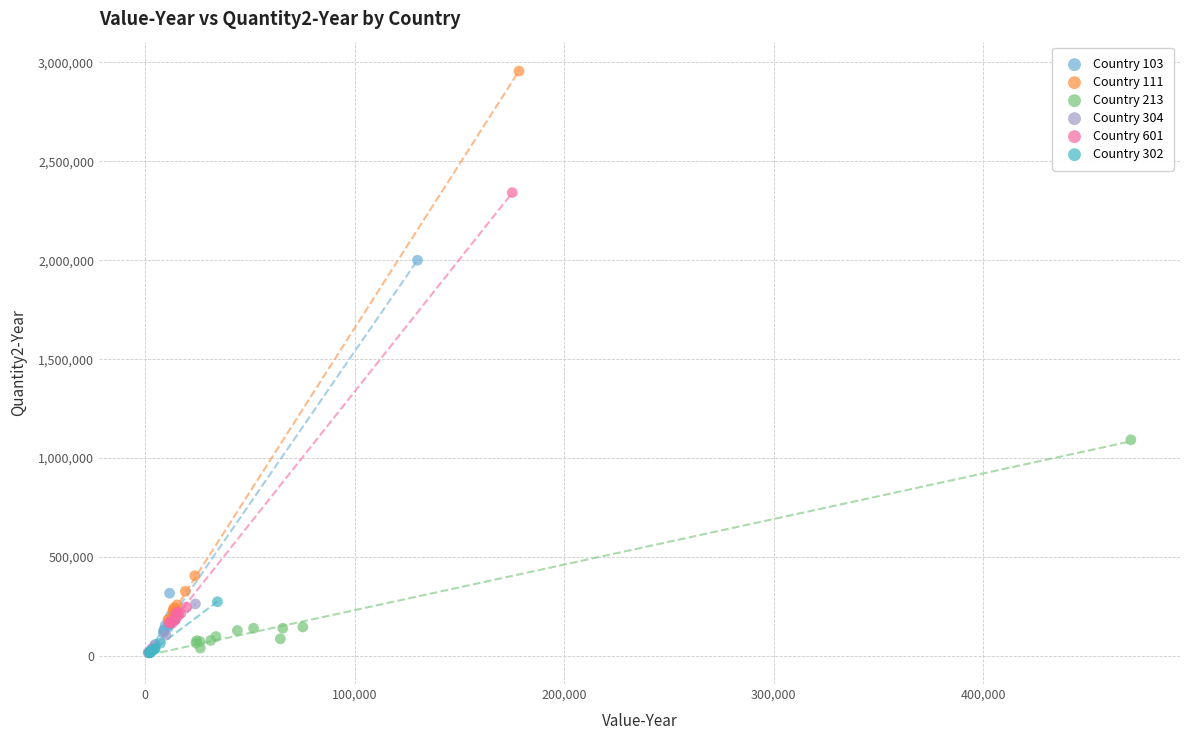

Which series has the widest spread of Y values?

Country 111